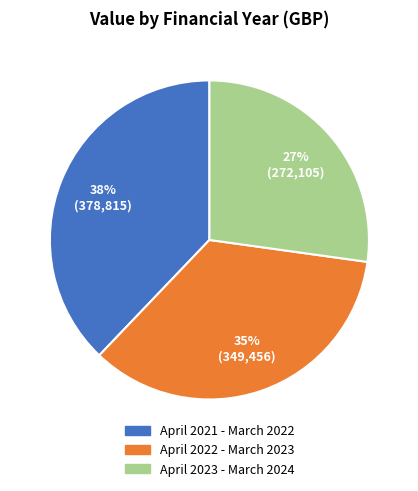

To the nearest percent, what is the difference between the April 2021 - March 2022 and April 2023 - March 2024 slice percentages?

11%